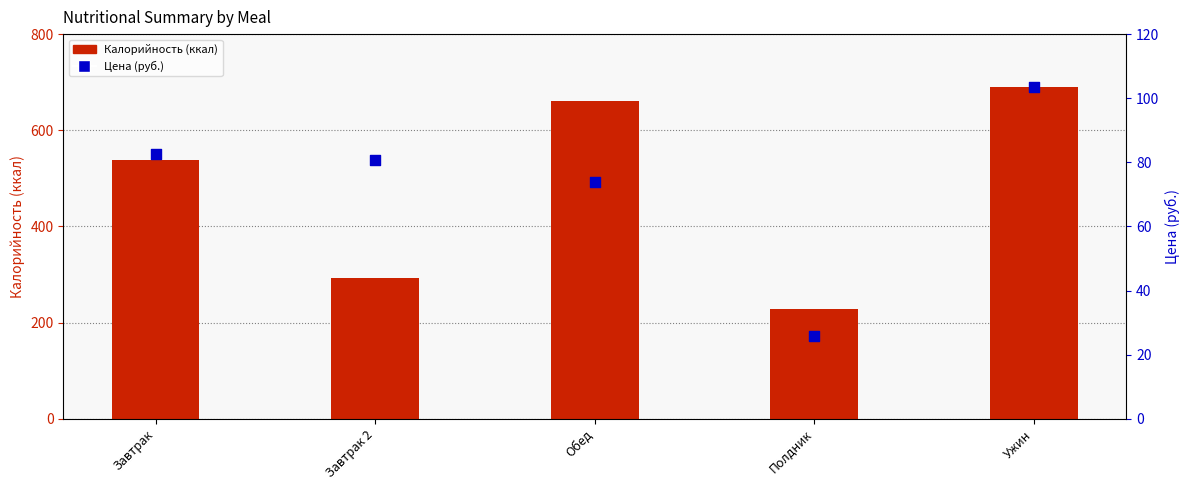

Which series has the largest Y range (max minus min)?

Калорийность (ккал)